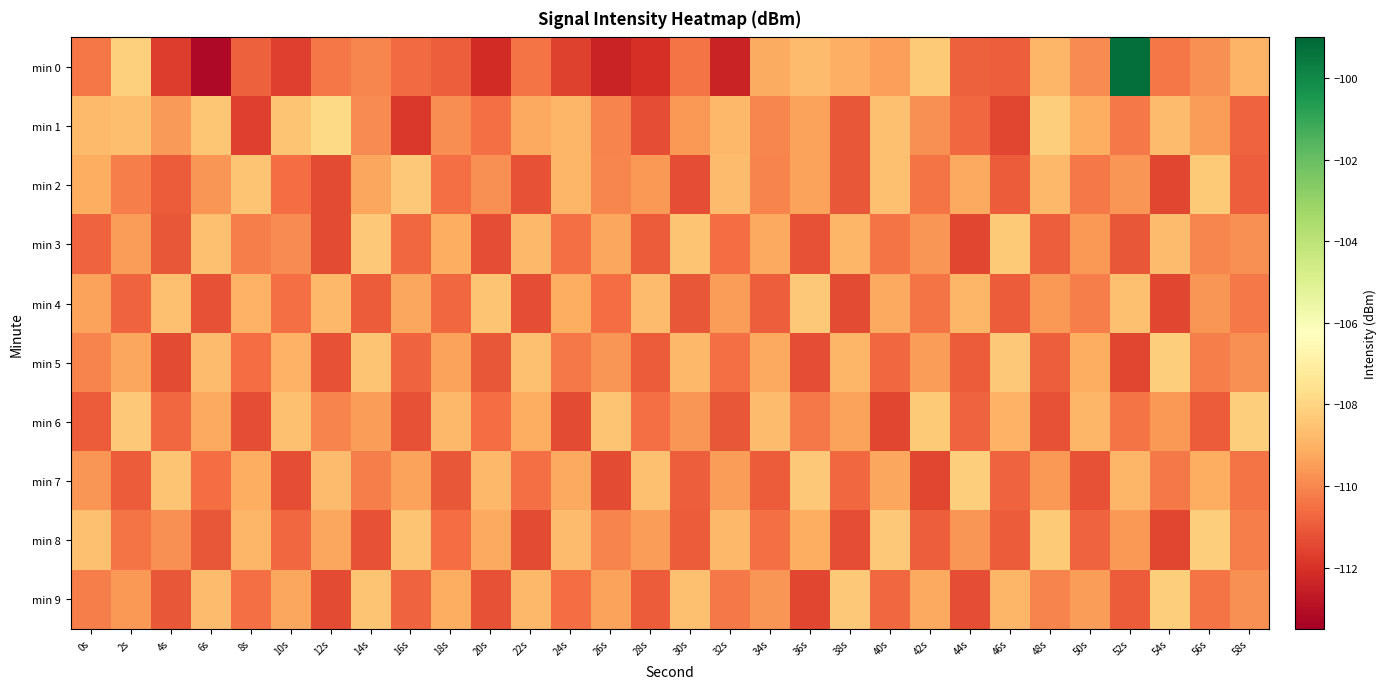

Which series has the largest range (max minus min)?

min 0